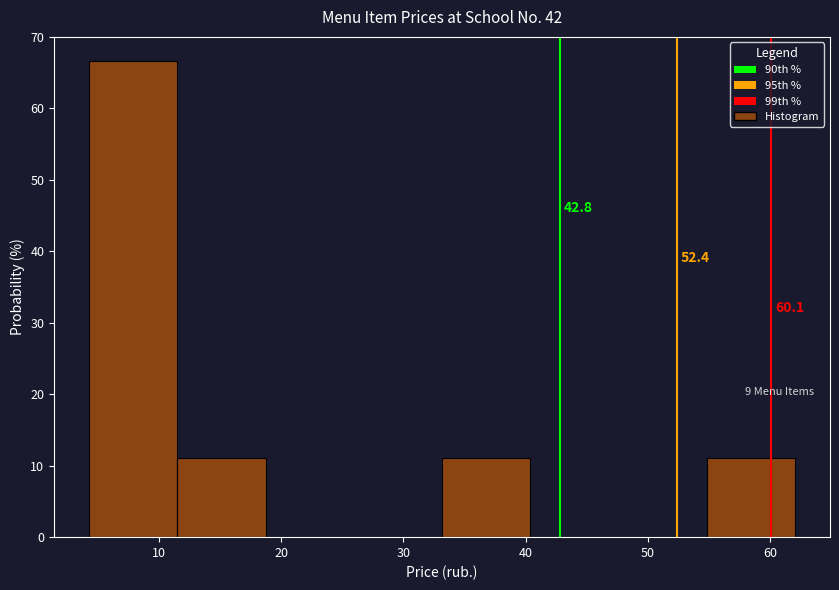

Over which range of the x-axis is the bar tallest?

4 to 12